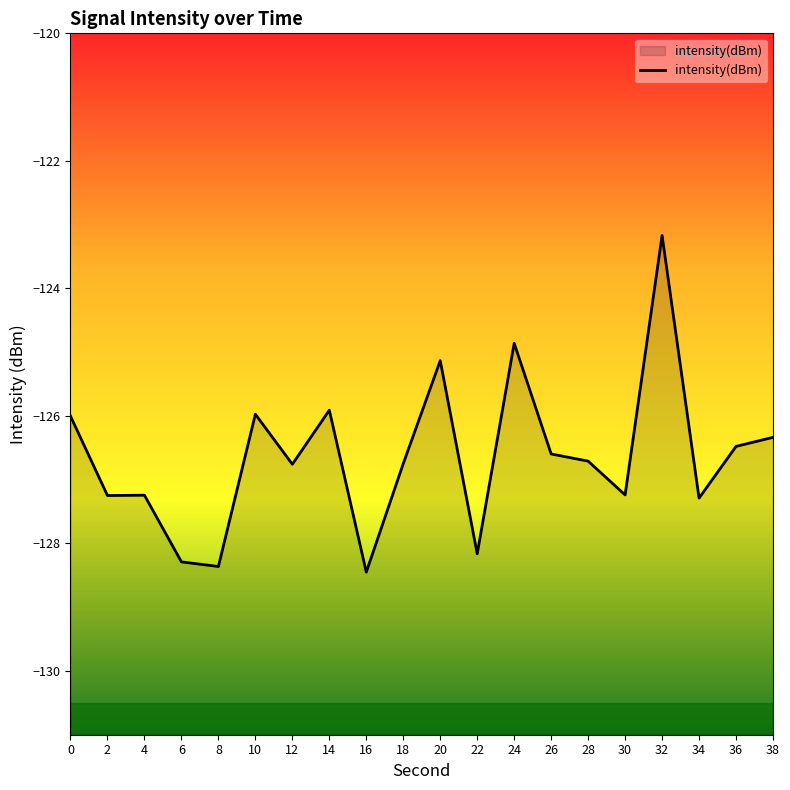

What is the value of the 6th point from the left?

-126.0